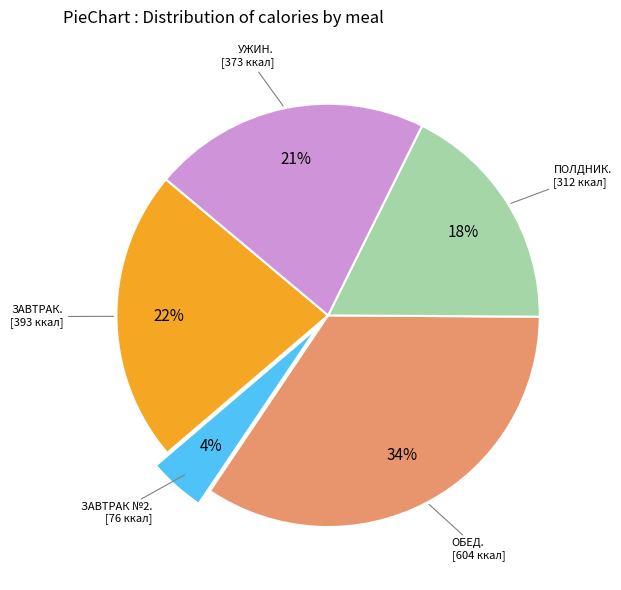

To the nearest percent, what is the difference between the largest and smallest slice percentages?

30%